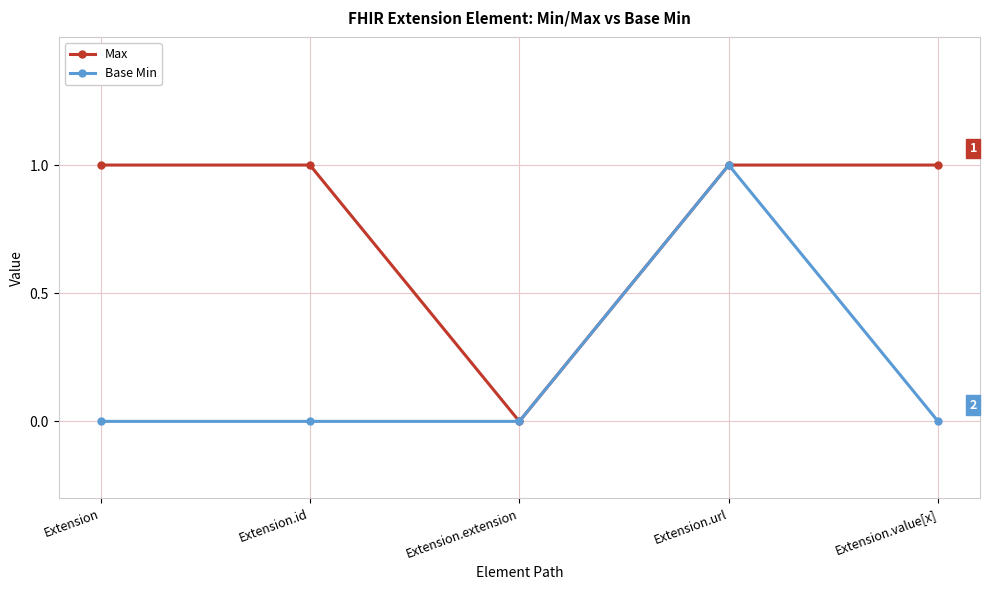

Between Extension.id and Extension.url, which series saw the biggest shift?

Base Min